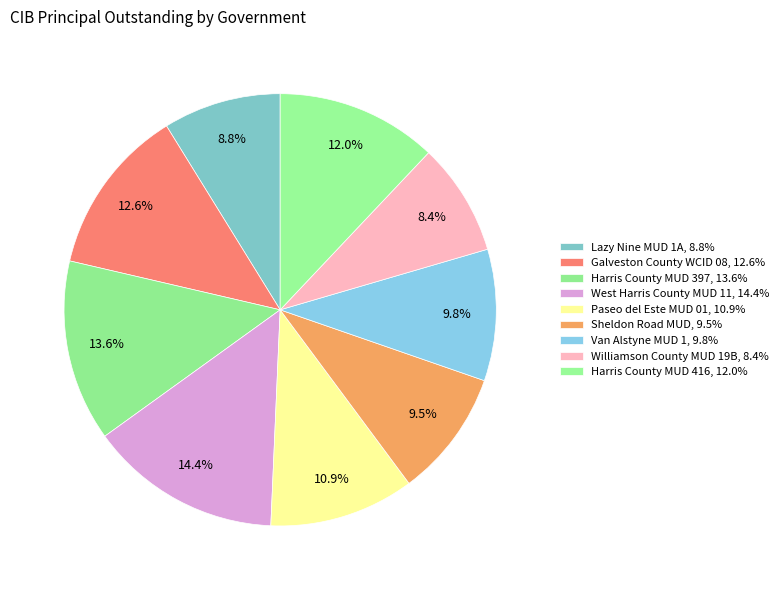

What percentage is the Van Alstyne MUD 1 slice, to the nearest percent?

10%